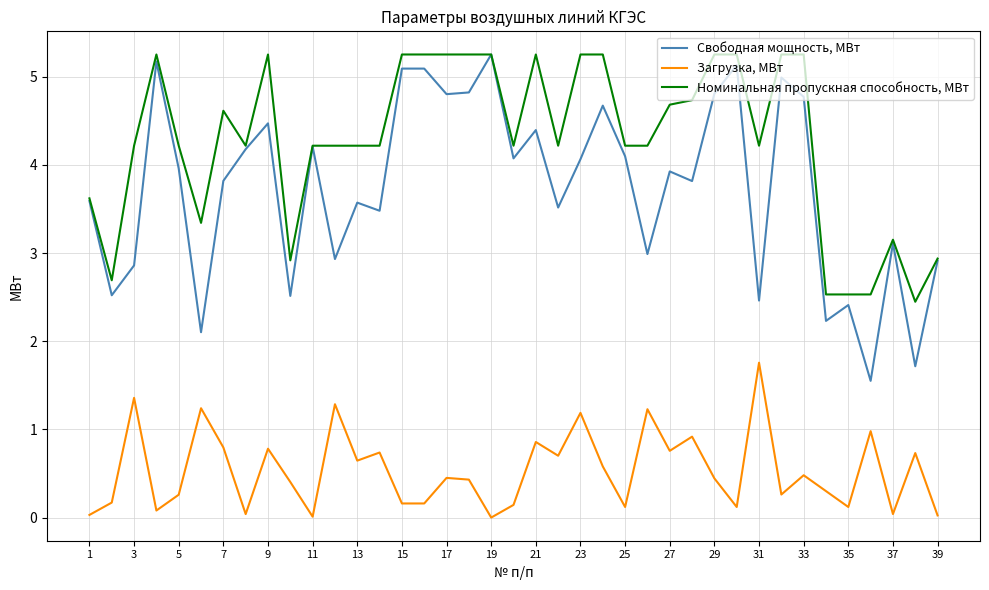

What is the difference between the second highest and minimum values in the Свободная мощность, МВт series?

3.6